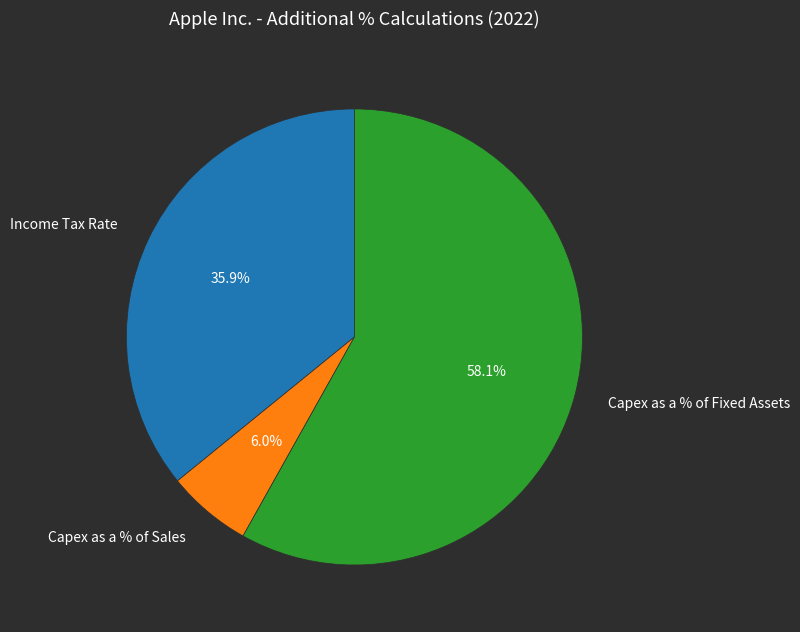

Count the number of slices in the pie.

3